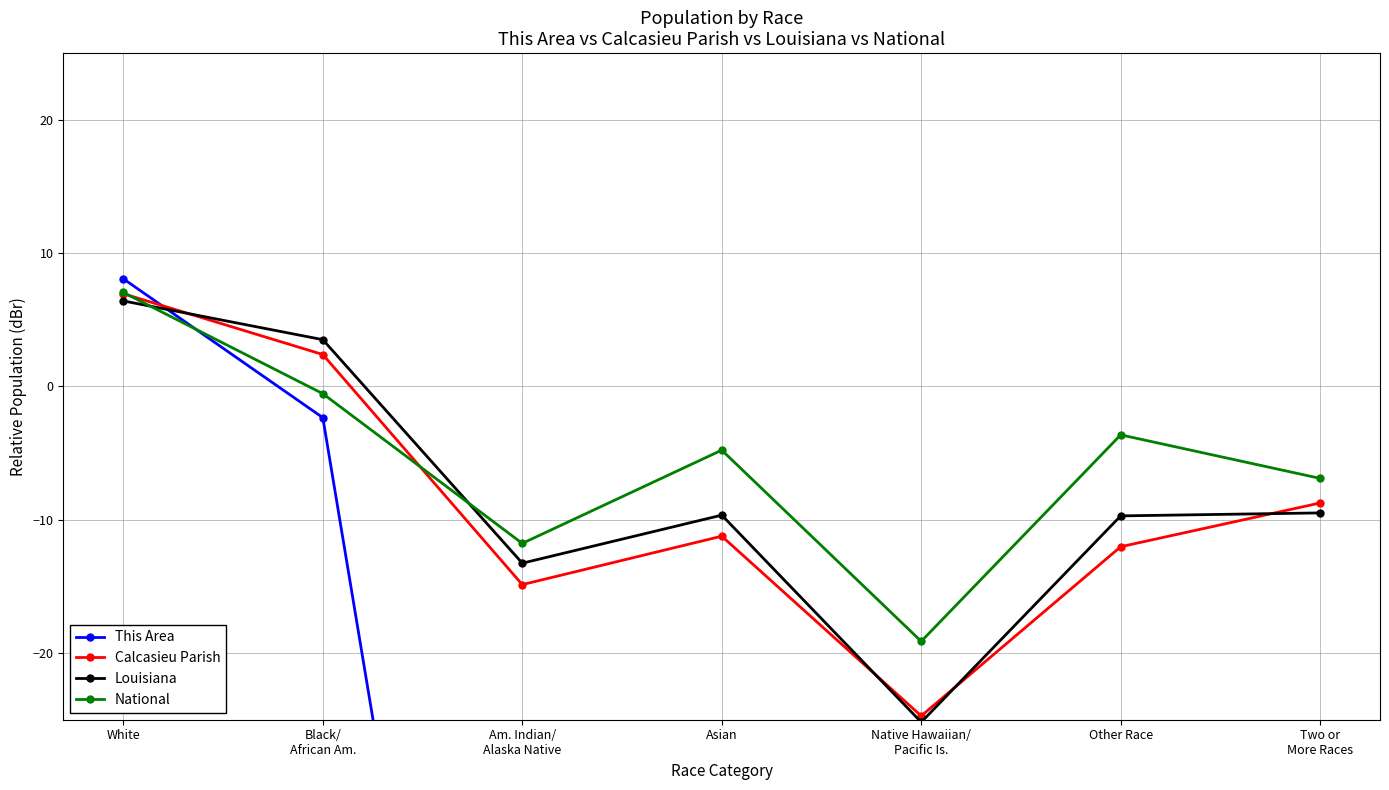

Is it true that National equals -2.3 at Asian?

False